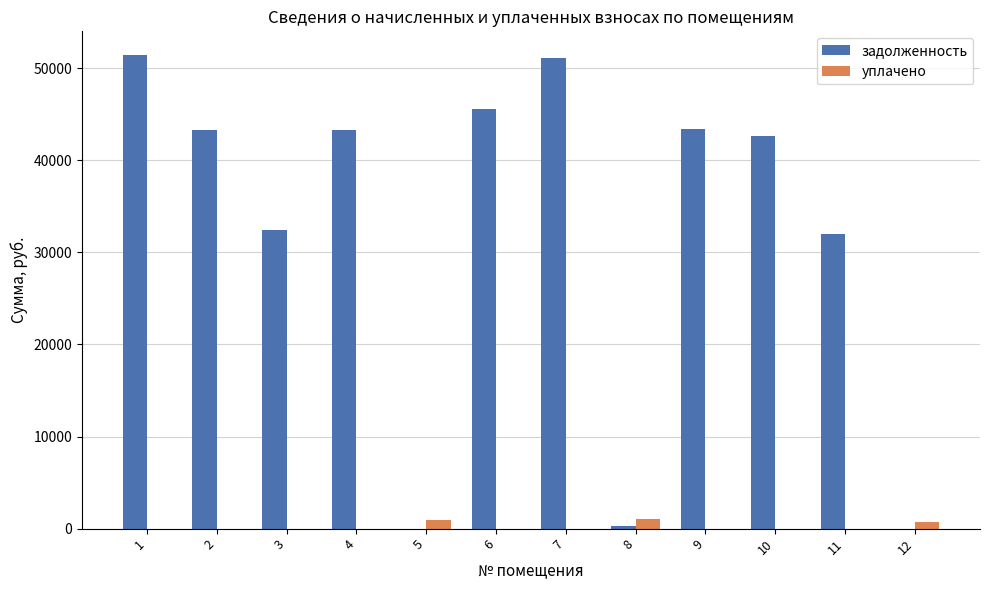

Which series has the largest total across all categories?

задолженность